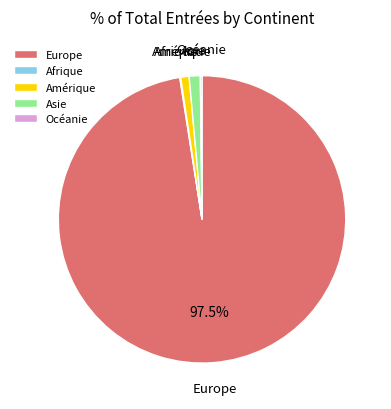

The Asie slice represents 1% of the pie. True or false?

True